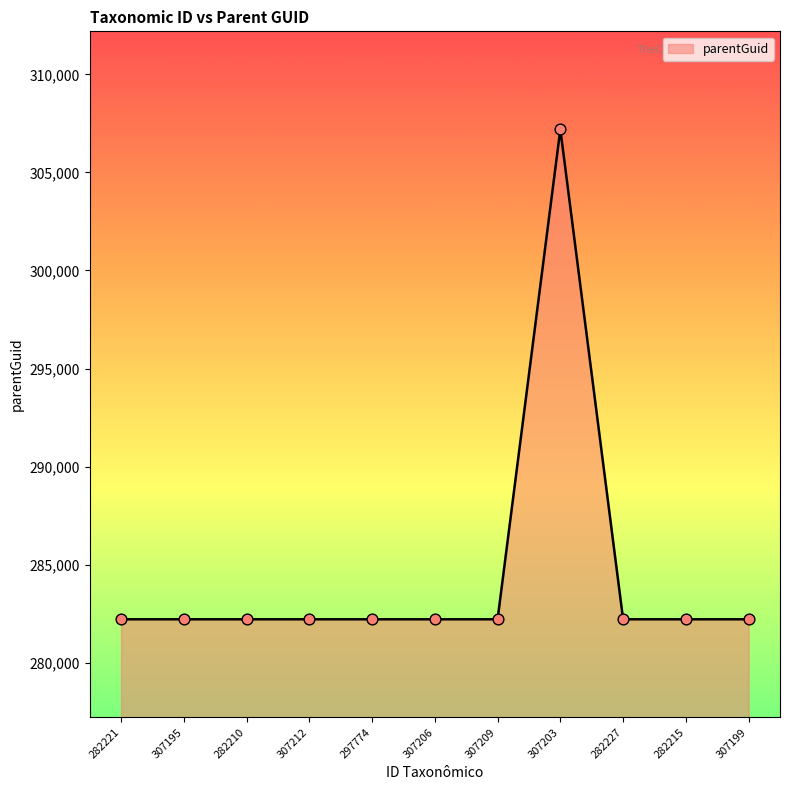

What is the change in value from 282221 to 307203?

+24990